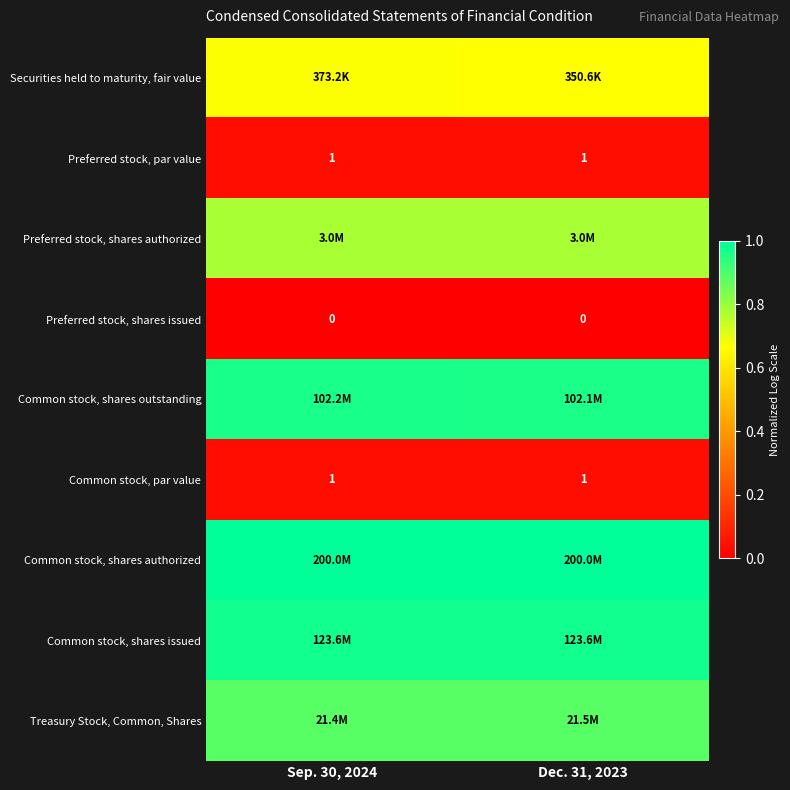

At how many categories does at least one series exceed 0?

2